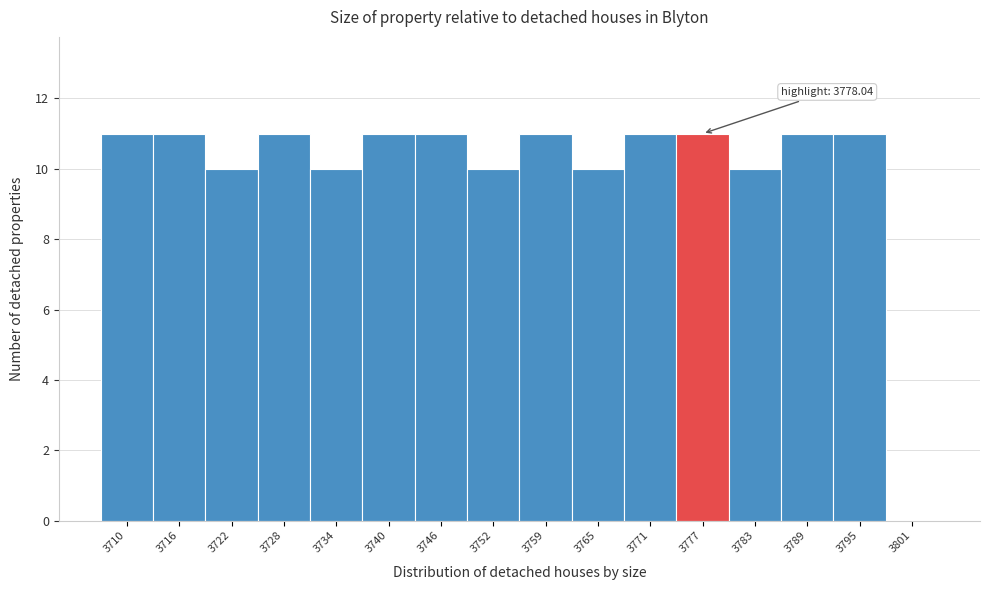

Reading right to left, transcribe all the data shown in this chart.

3801=0	3795=11	3789=11	3783=10	3777=11	3771=11	3765=10	3759=11	3752=10	3746=11	3740=11	3734=10	3728=11	3722=10	3716=11	3710=11